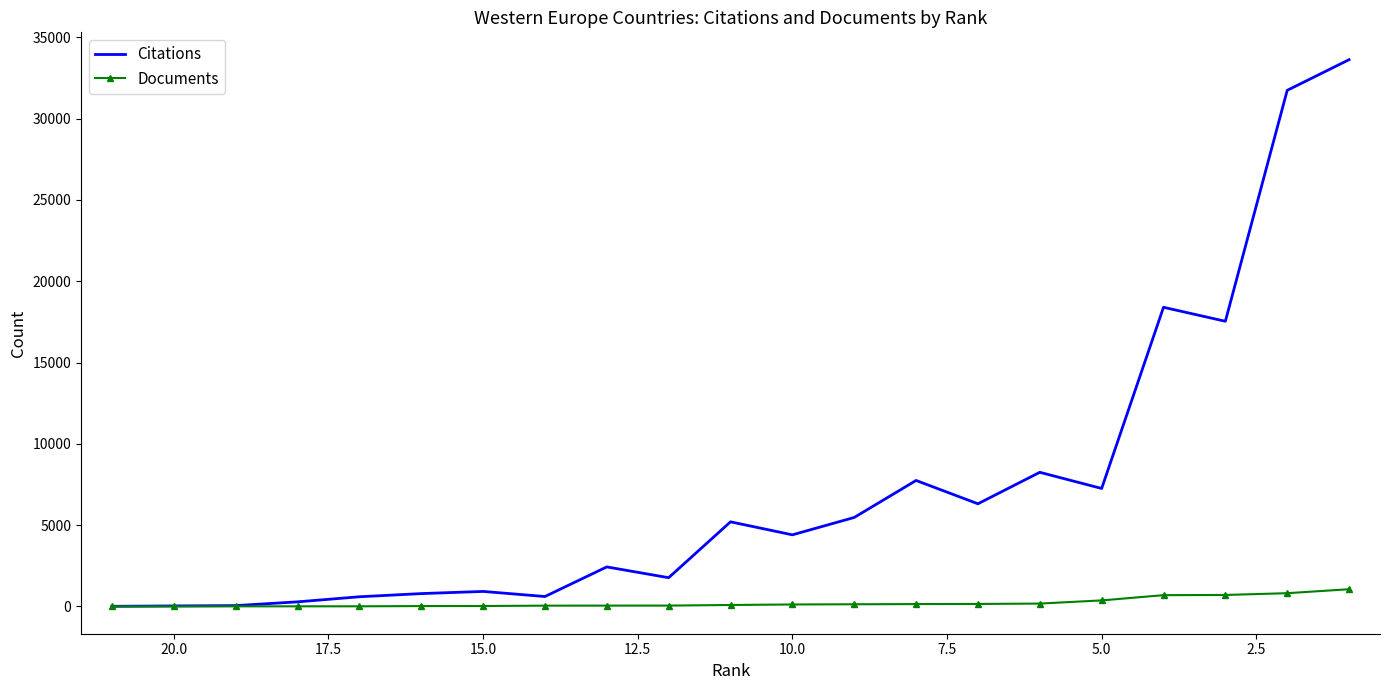

True or false: Documents and Citations cross at least once.

False